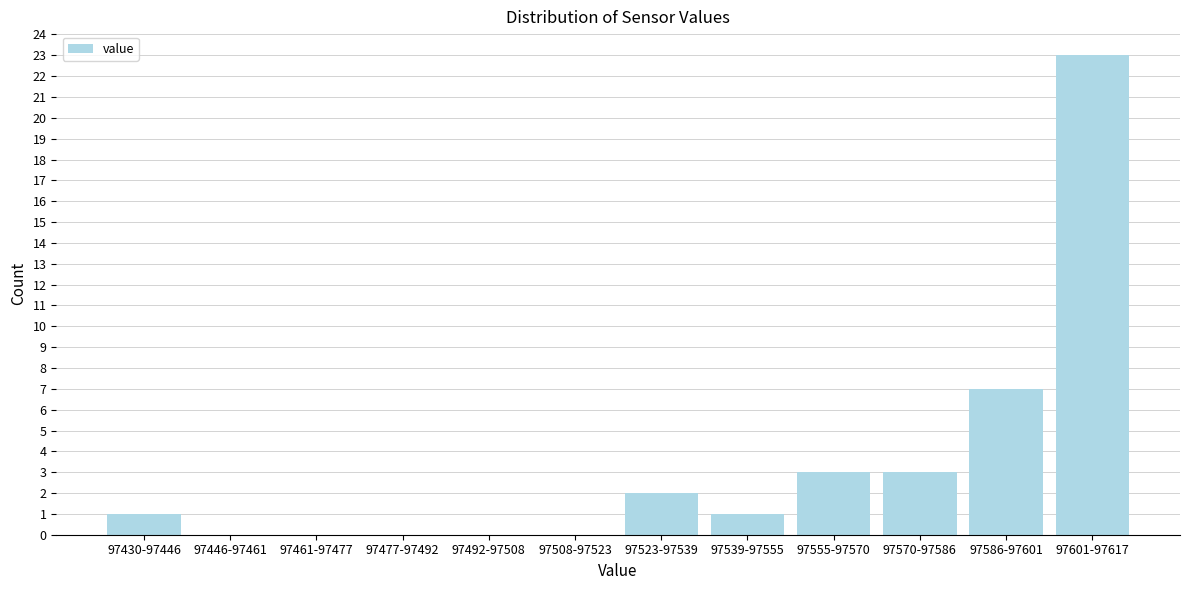

Reading right to left, transcribe all the data shown in this chart.

97601-97617=23	97586-97601=7	97570-97586=3	97555-97570=3	97539-97555=1	97523-97539=2	97508-97523=0	97492-97508=0	97477-97492=0	97461-97477=0	97446-97461=0	97430-97446=1